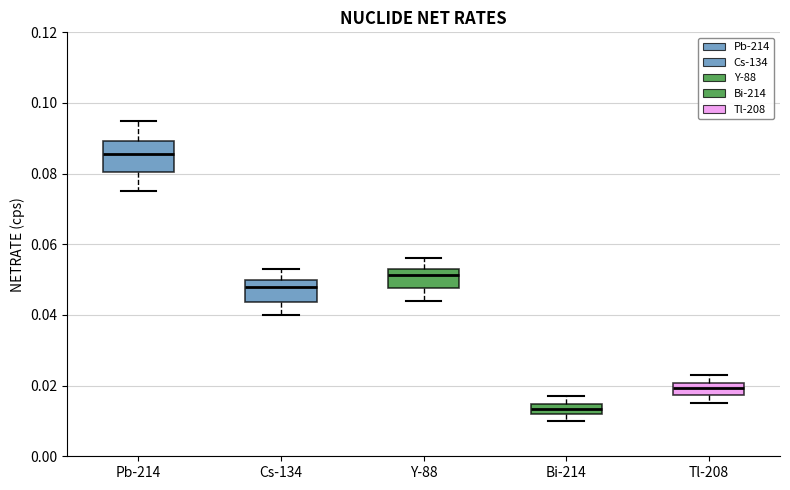

Where is the upper edge of the box for Tl-208 on the y-axis? The values are not printed on the chart, so give them approximately, as read against the axis.

0.020